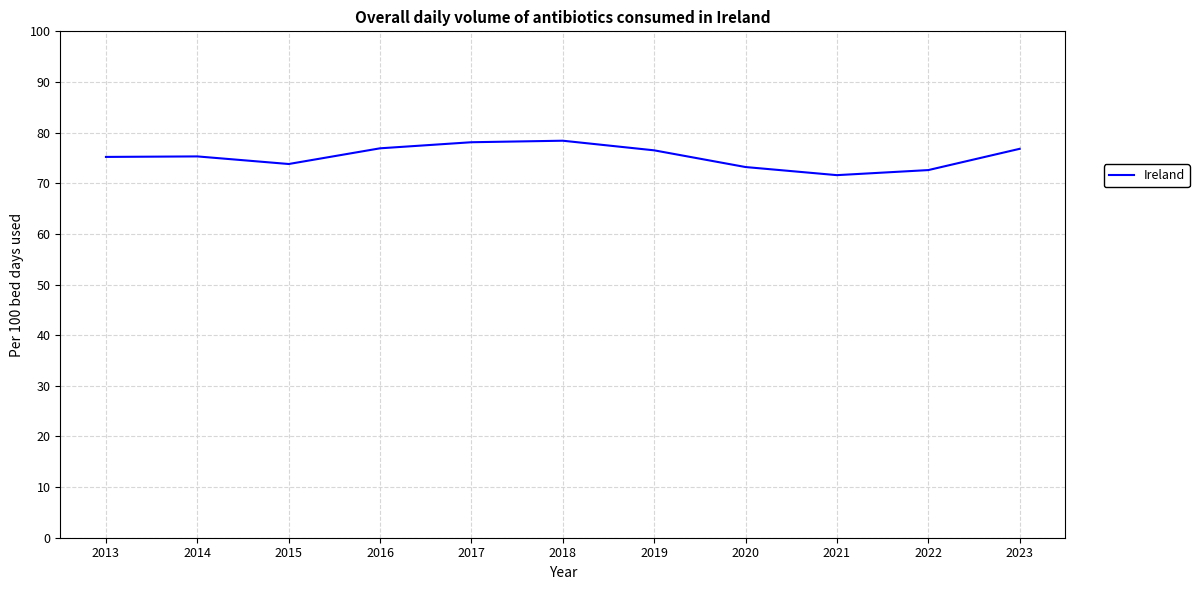

What is the change in value from 2017 to 2019?

-1.6